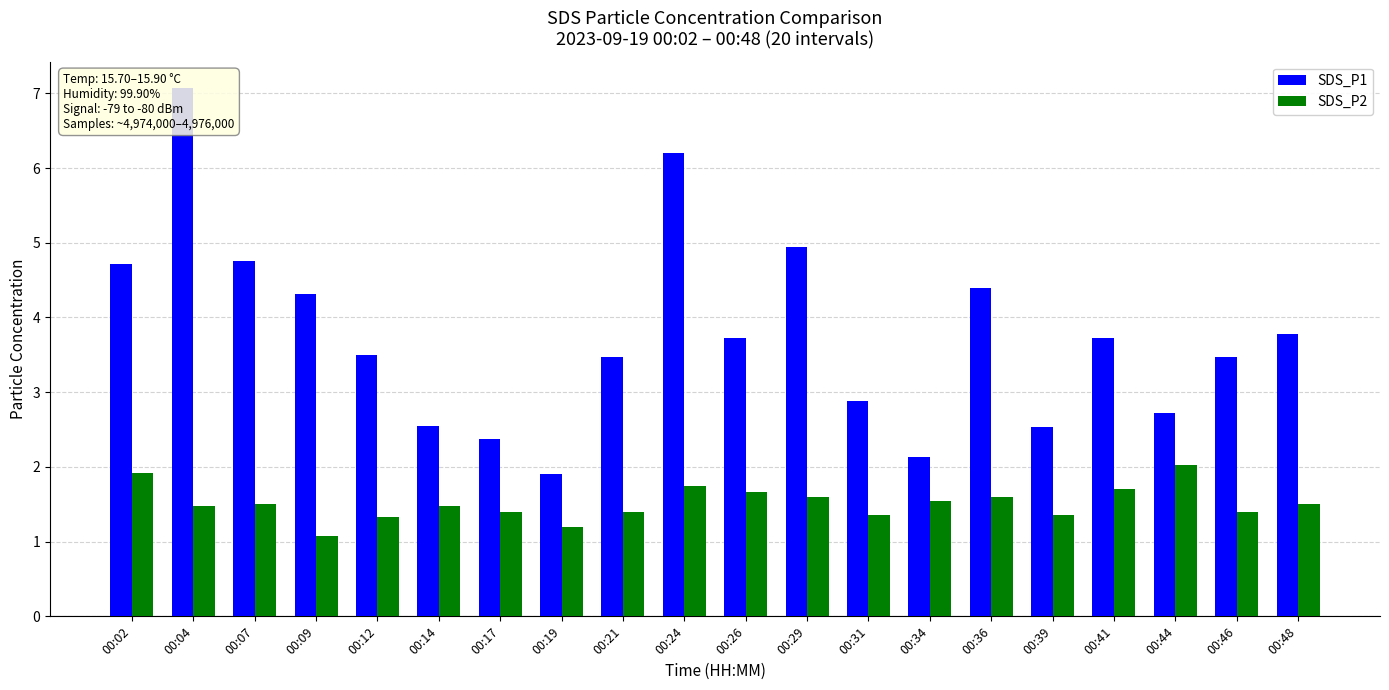

Which series changed the most between 00:02 and 00:07?

SDS_P2